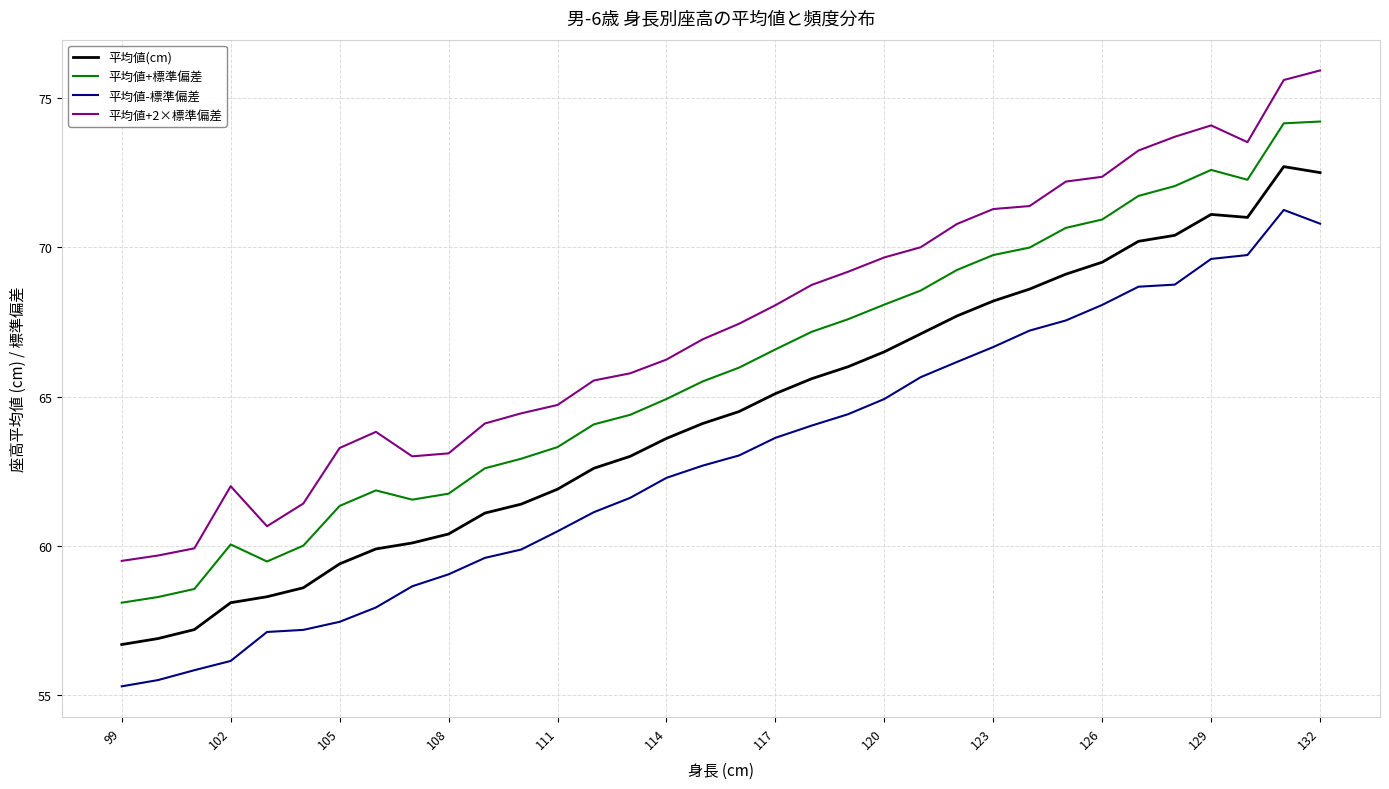

List the series in order of their overall mean, highest first.

平均値+2×標準偏差, 平均値+標準偏差, 平均値(cm), 平均値-標準偏差